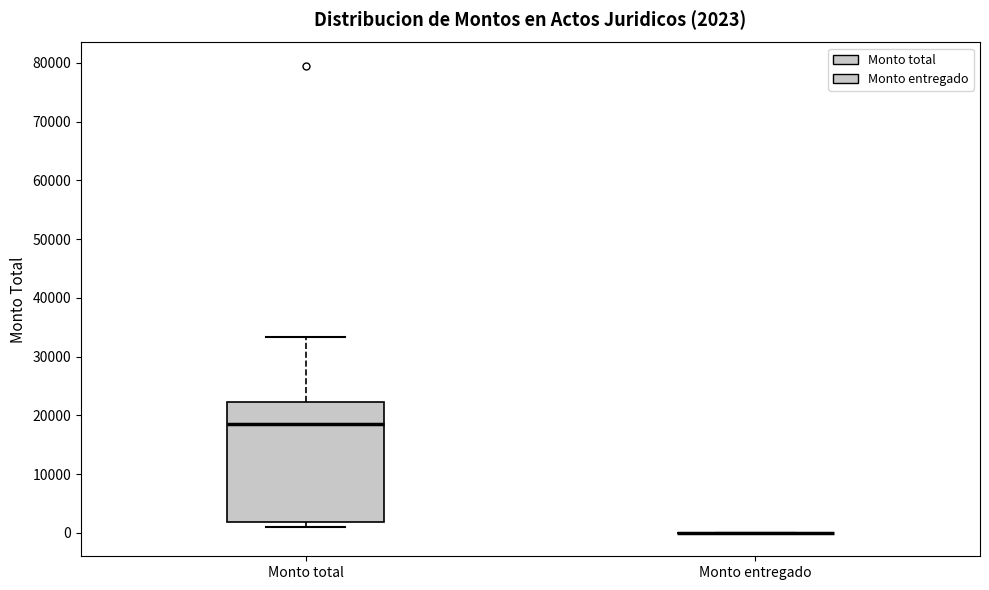

Which box is the tallest, from its lower edge to its upper edge?

Monto total